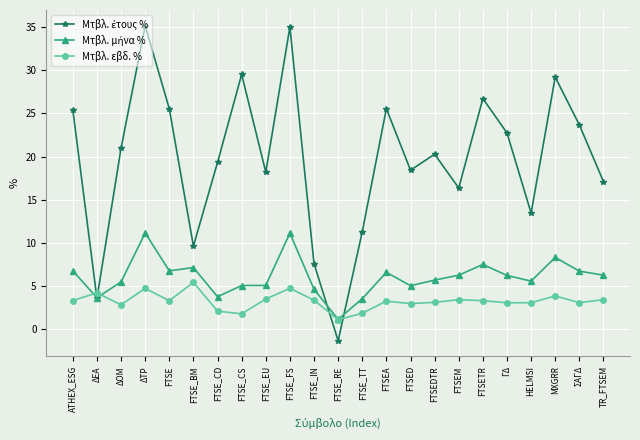

What is the total value across all series at FTSE?

35.6